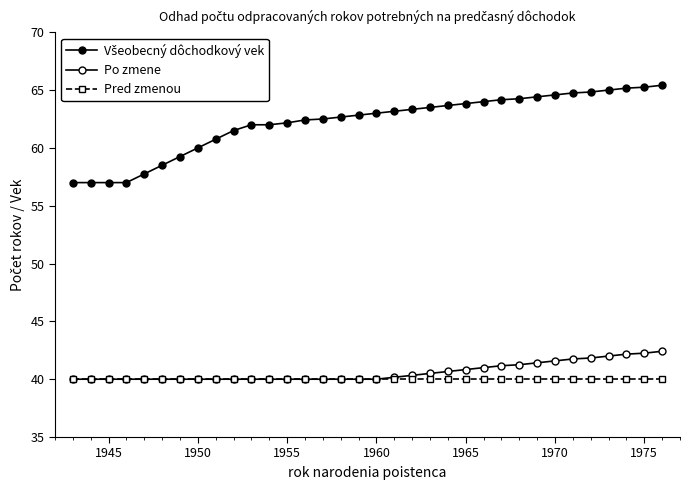

How many data points does each series have?

34